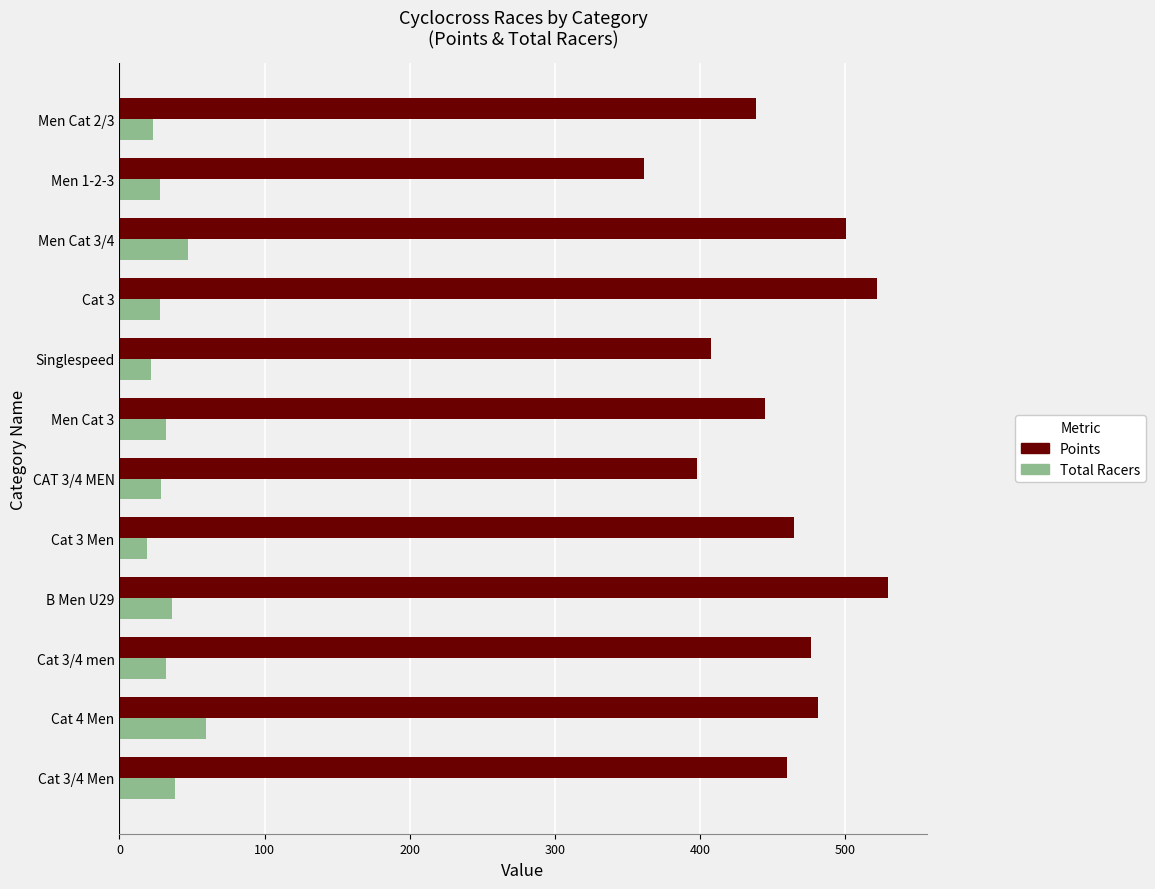

The value of Points at CAT 3/4 MEN is 398.0. True or false?

True